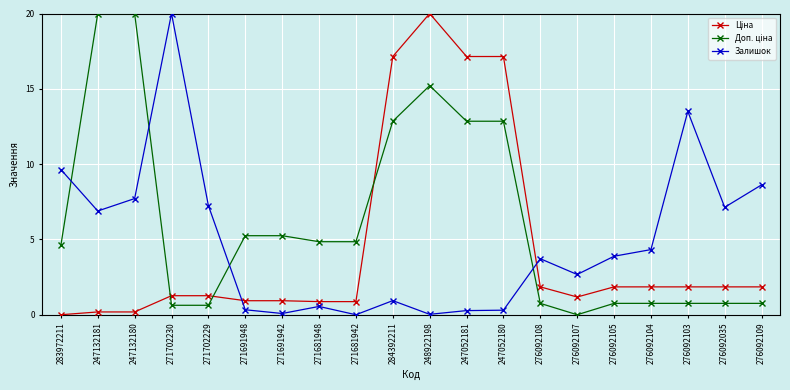

At which category is the sum across all series the highest?

248922198